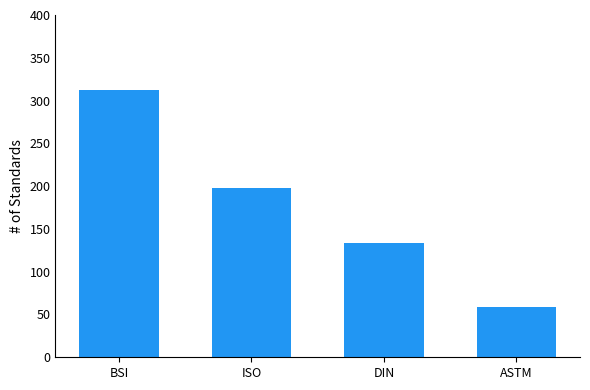

What is the greatest value displayed?

312